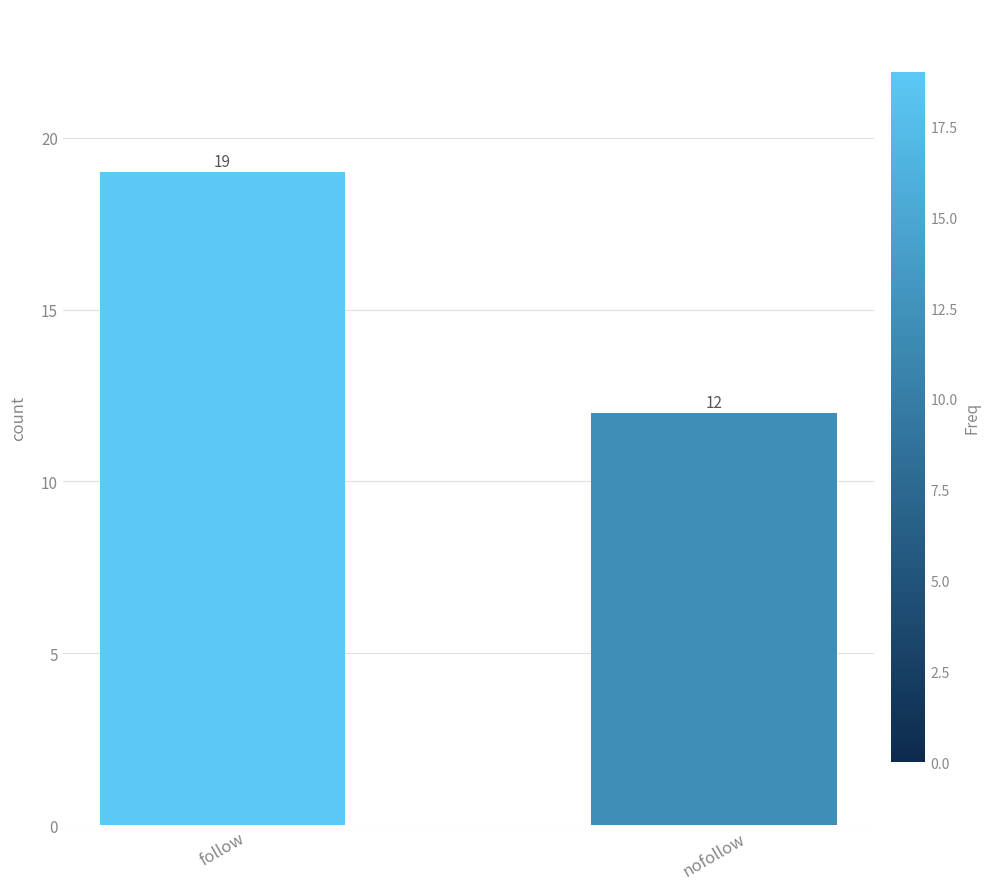

Where is the data nearest to the value 15?

nofollow